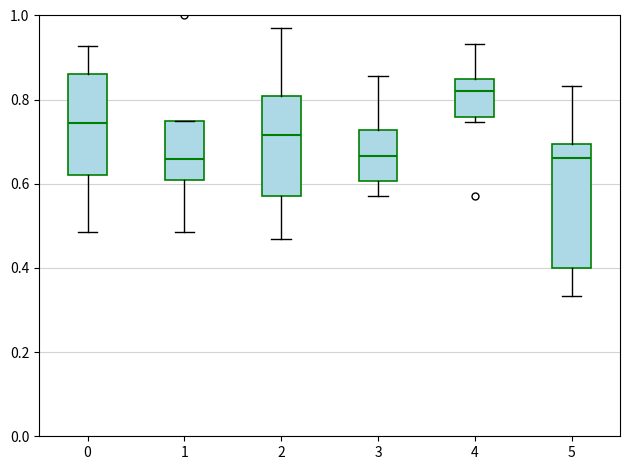

Which box is the tallest, from its lower edge to its upper edge?

5